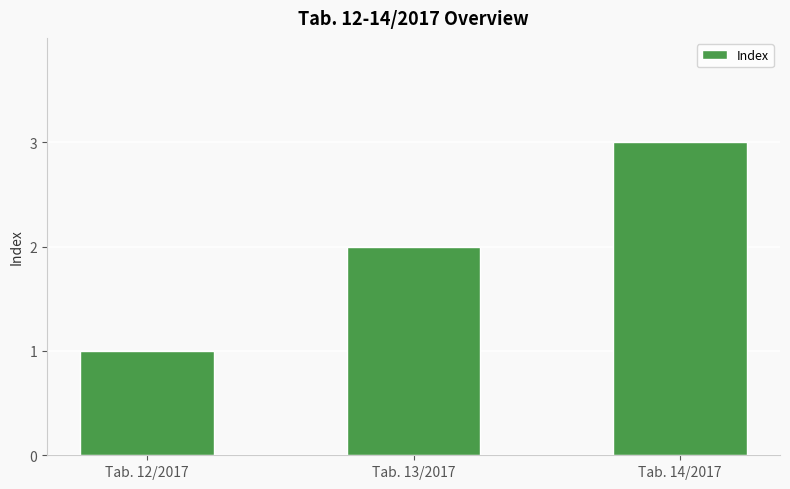

What is the sum of all values?

6